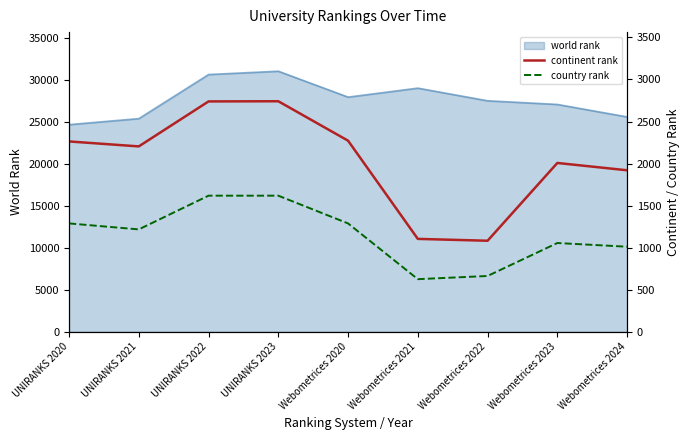

True or false: country rank and continent rank intersect in this chart.

False